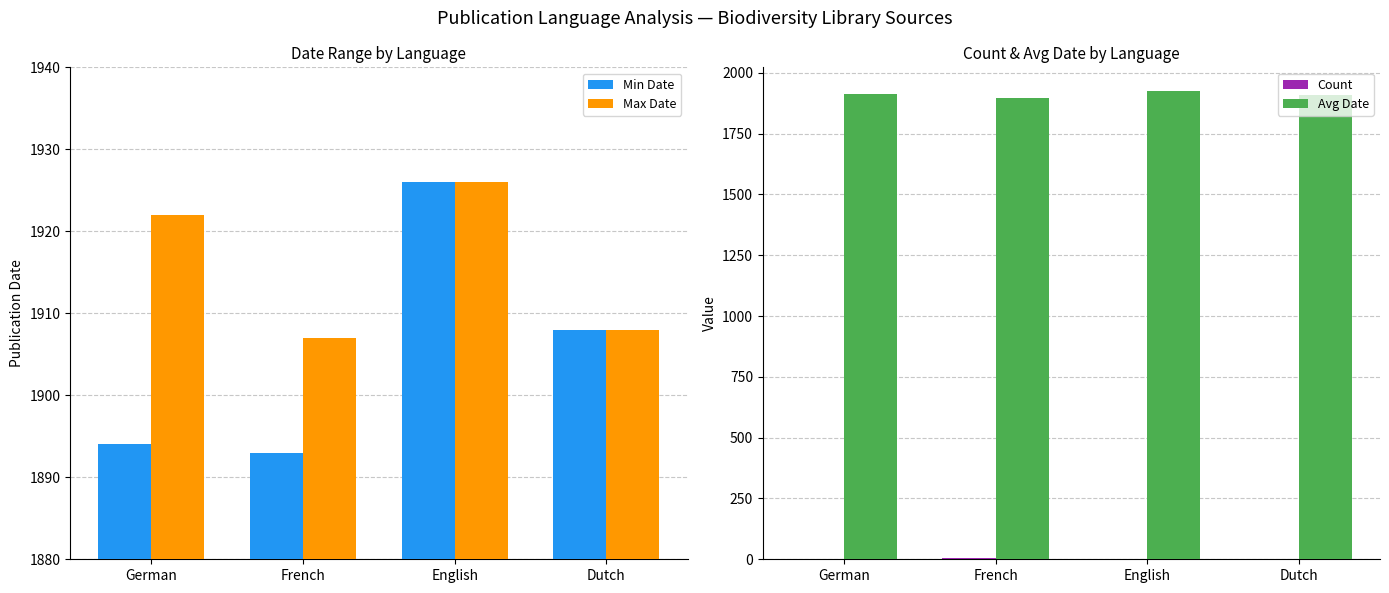

What is the difference between the maximum and second lowest values in the Min Date series?

32